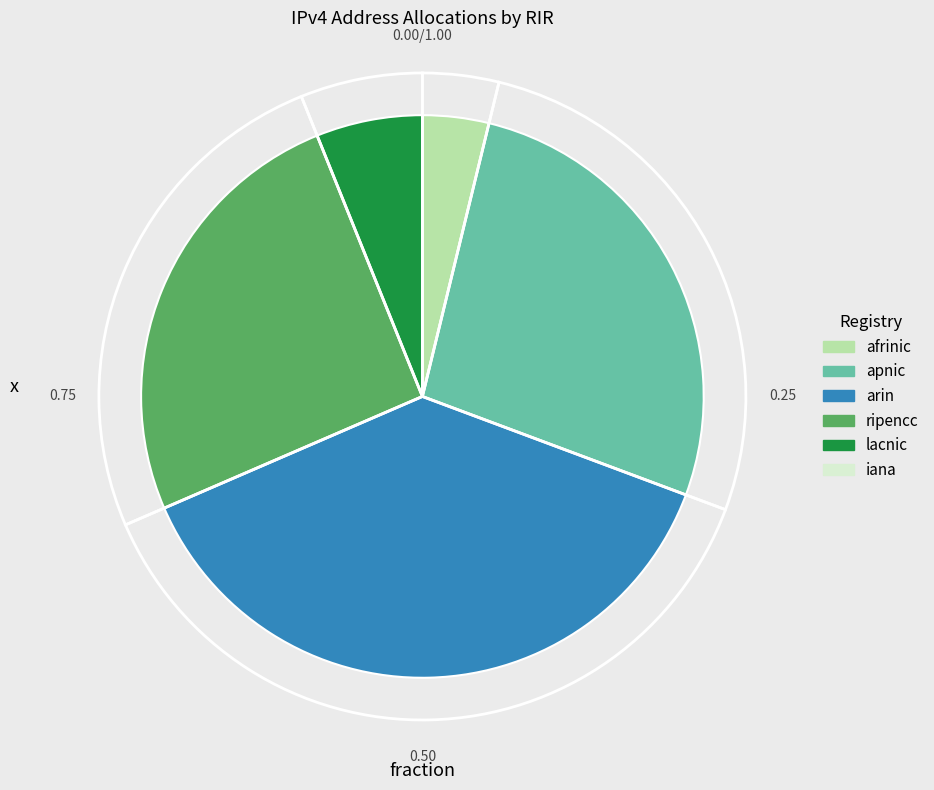

What portion of the pie excludes lacnic?

93.9%